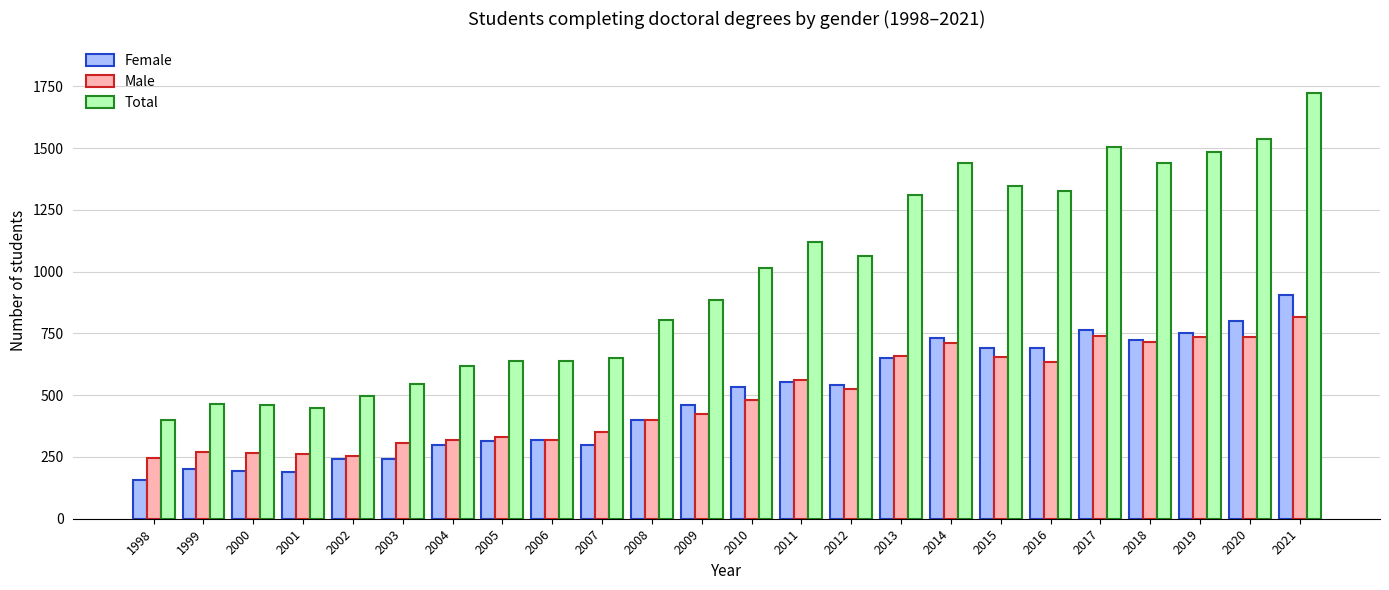

What is the difference between the maximum and minimum values in the Total series?

1325